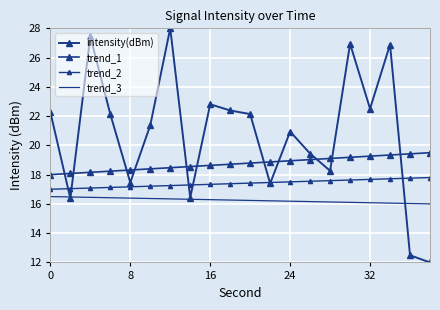

Which series has the largest range (max minus min)?

intensity(dBm)